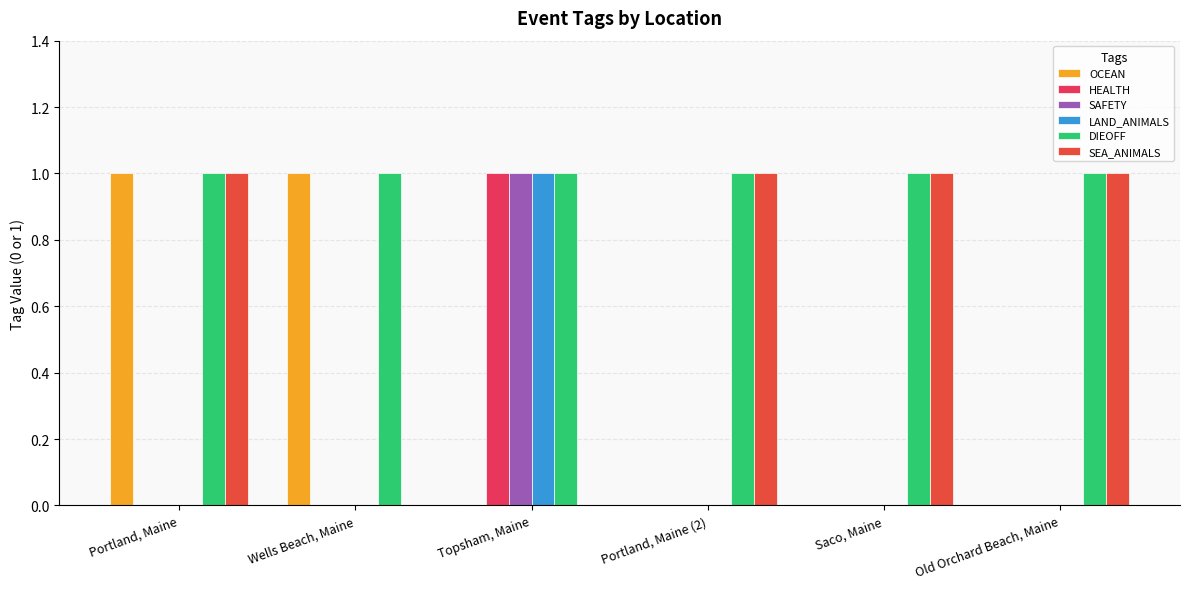

Is the value of SAFETY at Topsham, Maine greater than the value of LAND_ANIMALS at Portland, Maine?

Yes